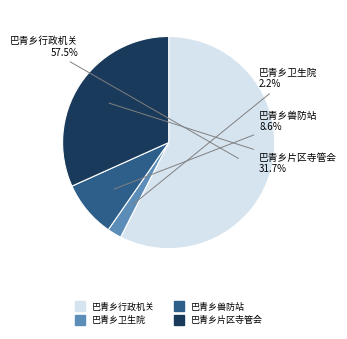

Which has a higher value, 巴青乡兽防站 or 巴青乡片区寺管会?

巴青乡片区寺管会